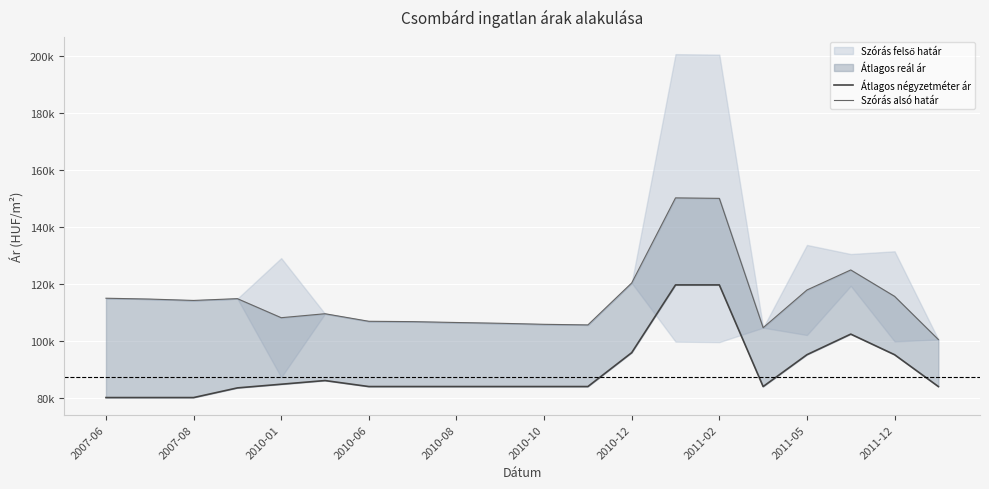

Where is the first local minimum for Szórás alsó határ?

2007-08